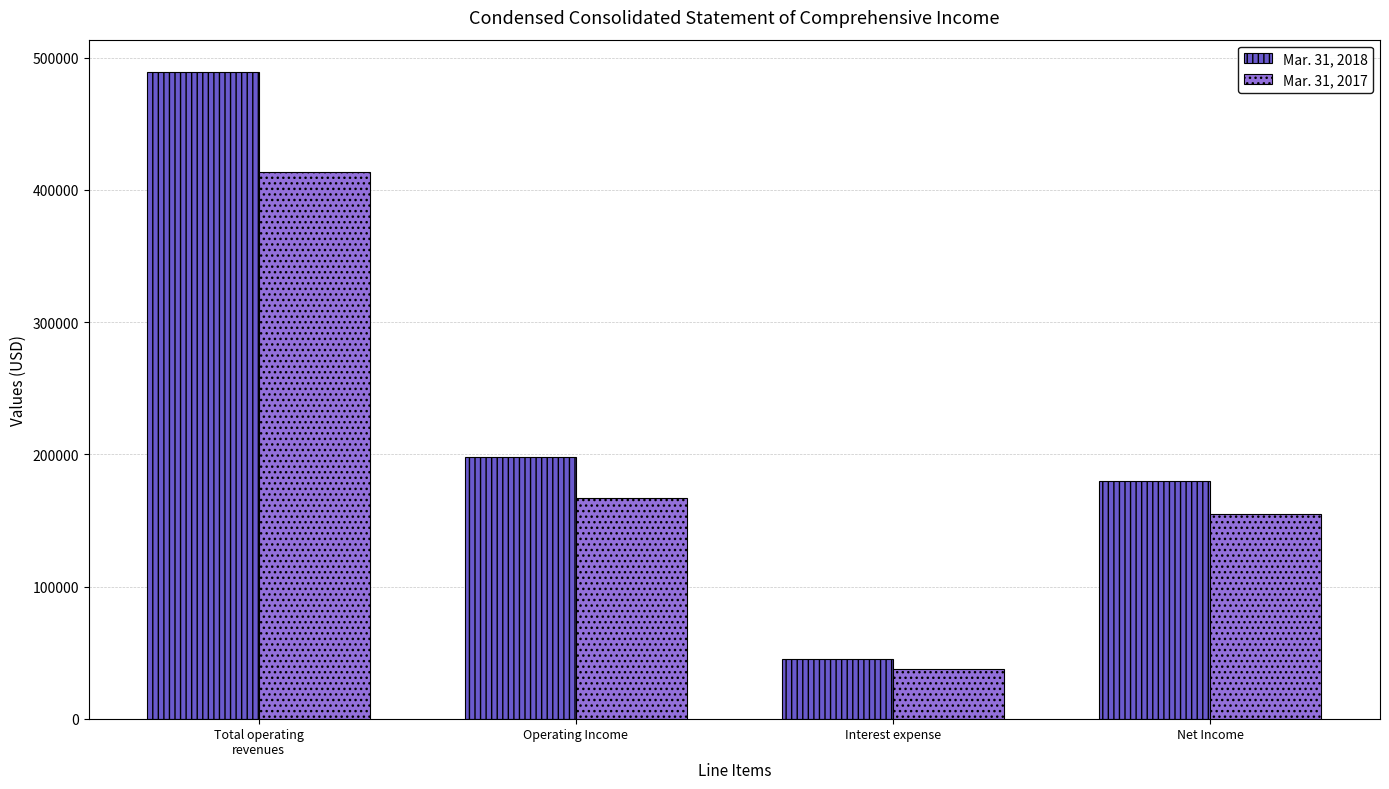

At how many categories does at least one series exceed 395013?

1